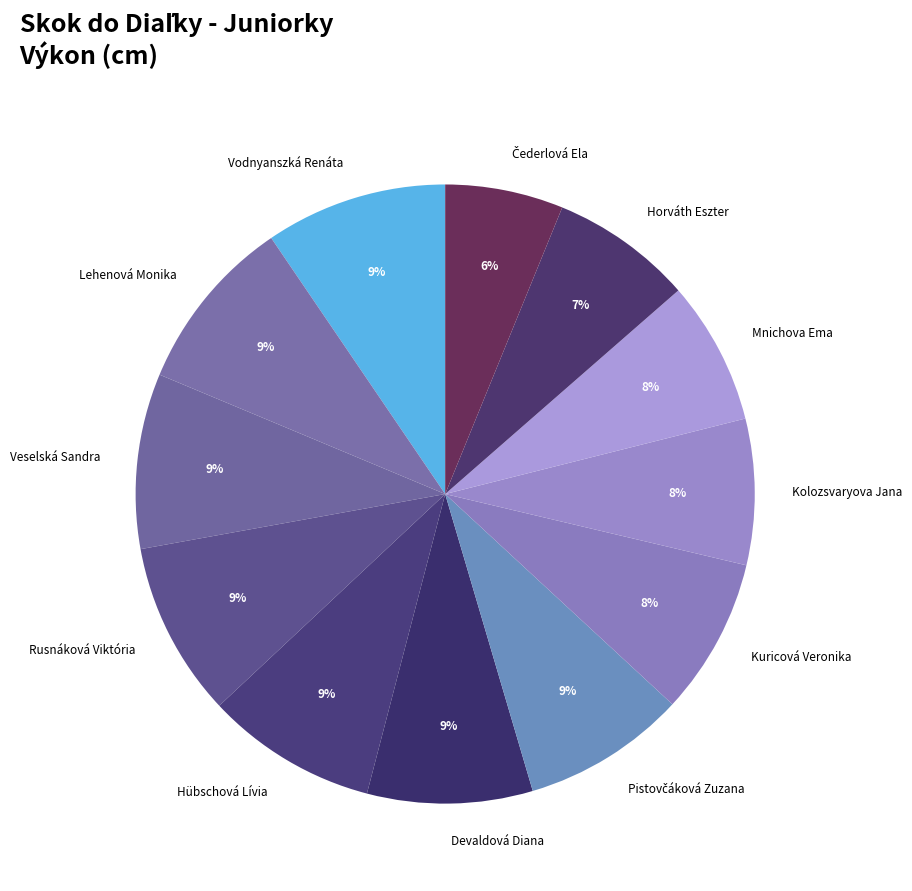

To the nearest percent, what is the average slice percentage?

8%